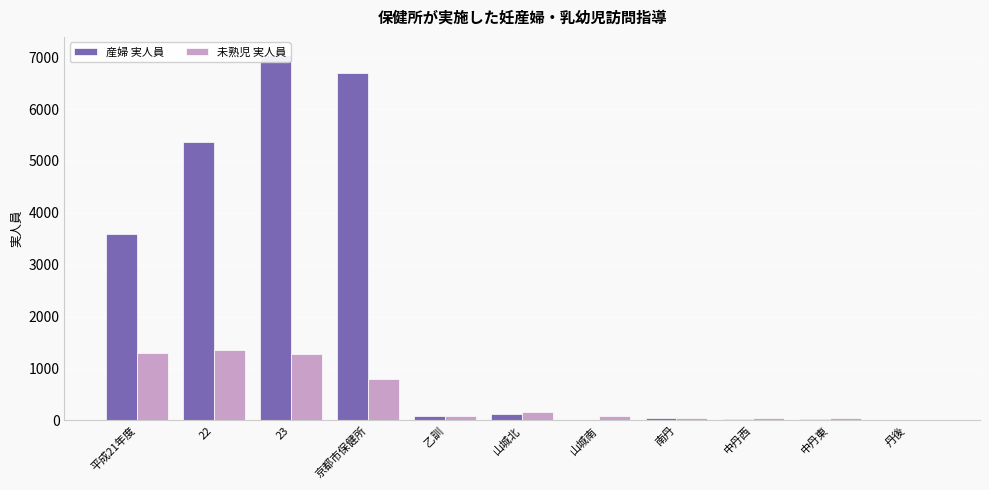

Which has a higher value, 平成21年度 or 22?

22